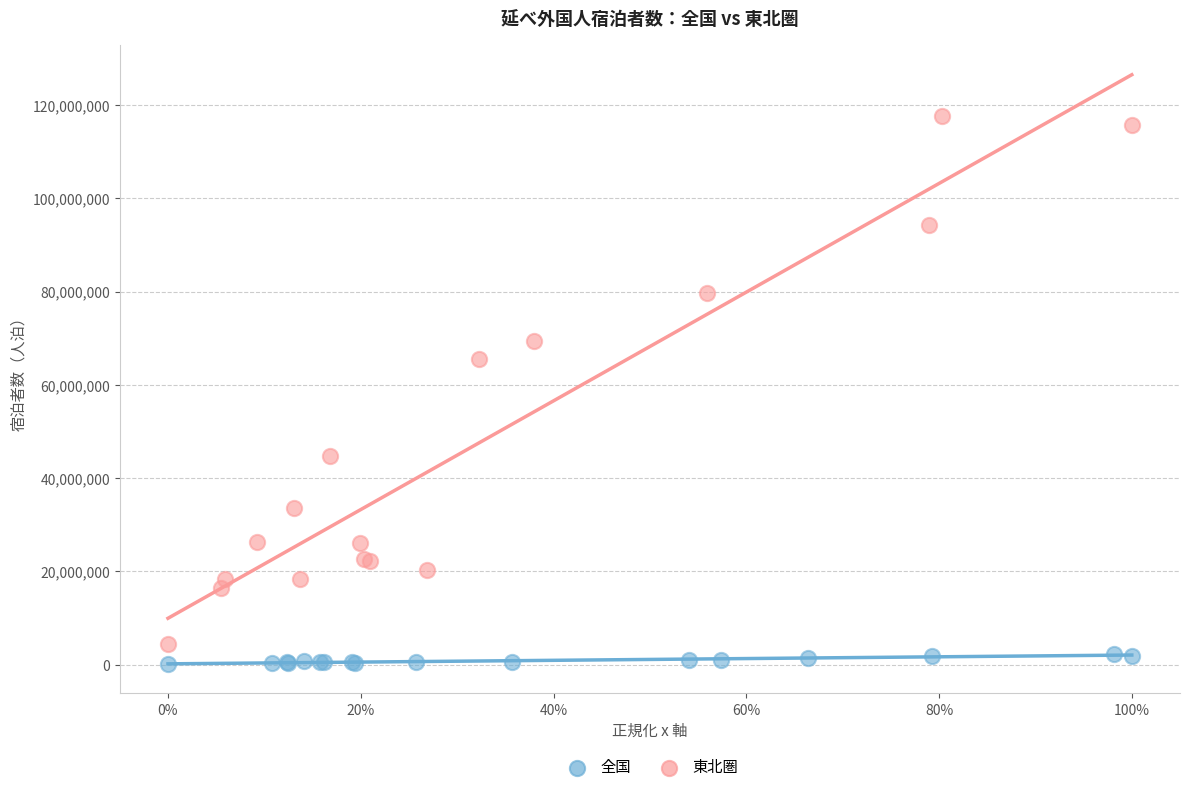

Which series contains the highest Y value?

東北圏